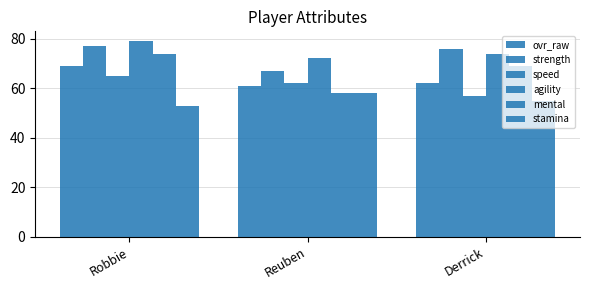

What is the lowest value of the stamina series?

53